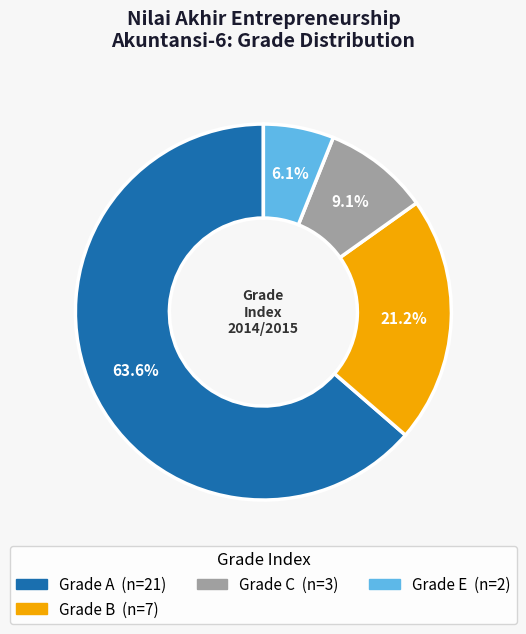

Is there any slice that represents more than half of the pie?

Yes